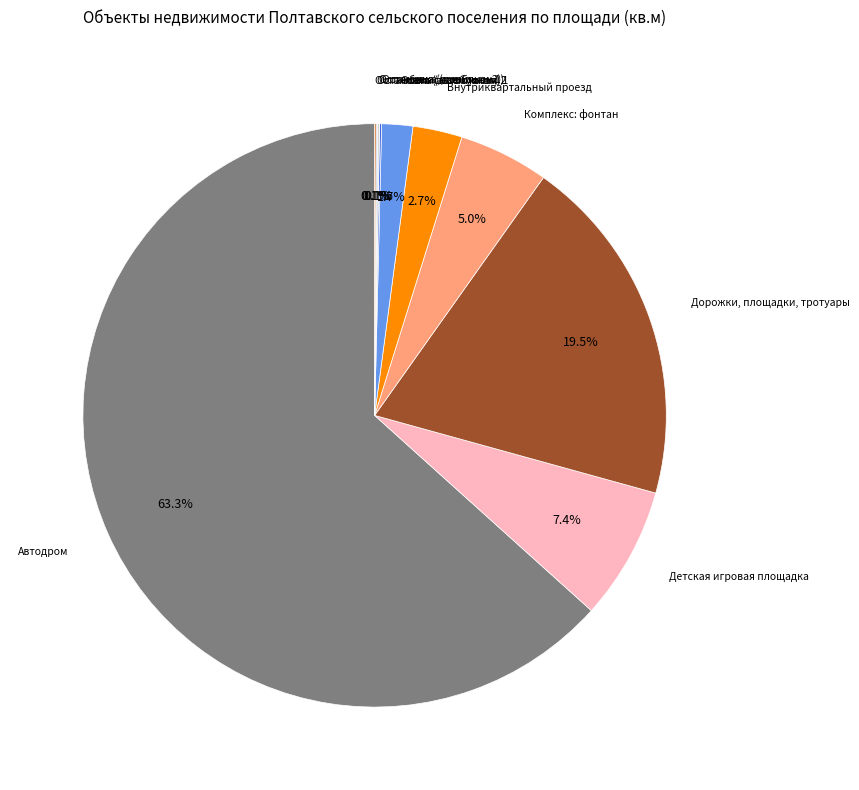

What is the smallest slice in the pie chart?

Остановка (автобусная) 1